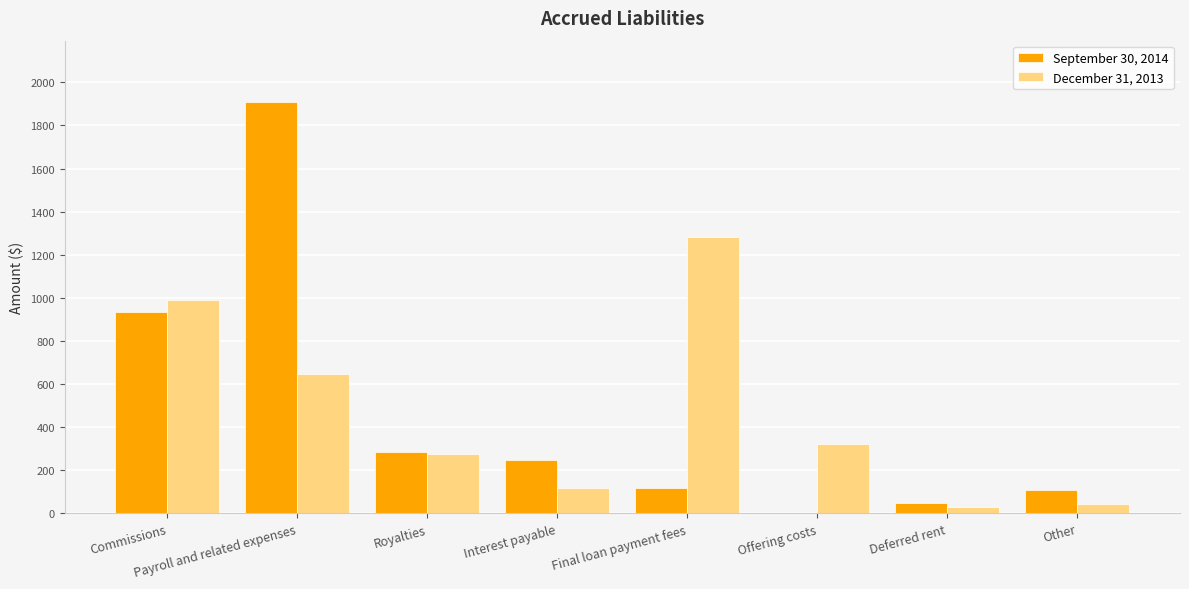

Which series changed the most between Payroll and related expenses and Other?

September 30, 2014